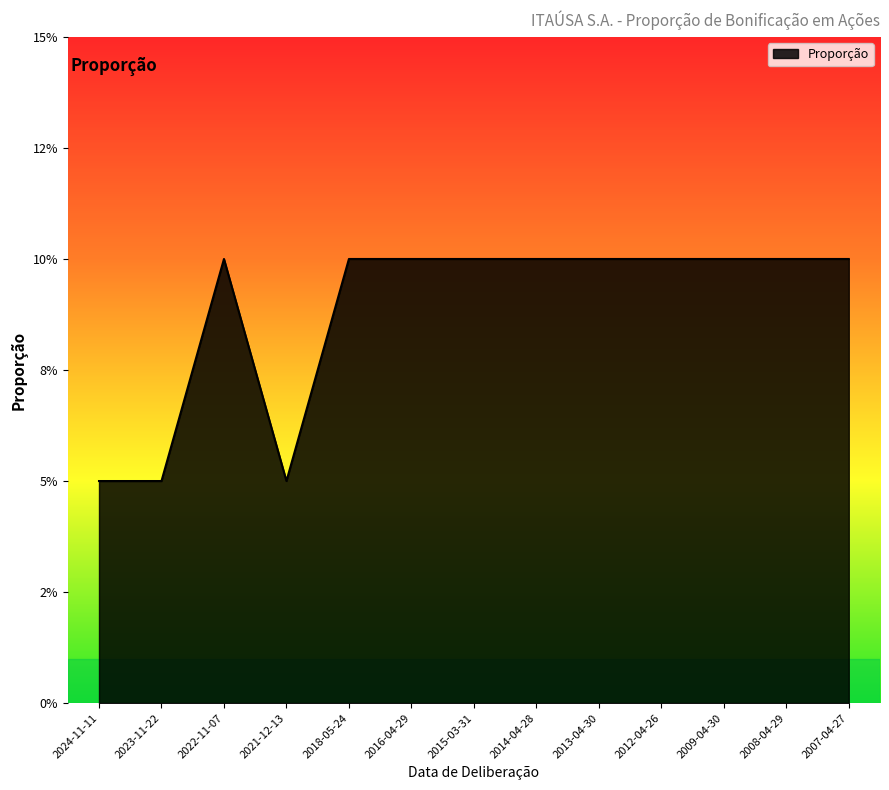

What is the sum of the values at 2015-03-31 and 2016-04-29?

0.2